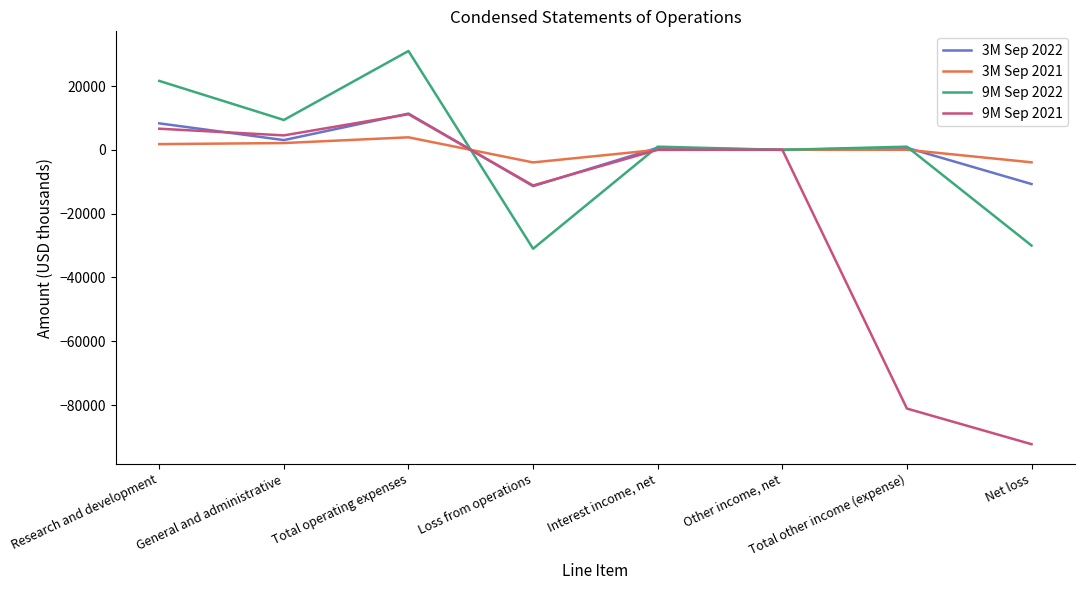

Is this an area chart (filled region under the line)?

No